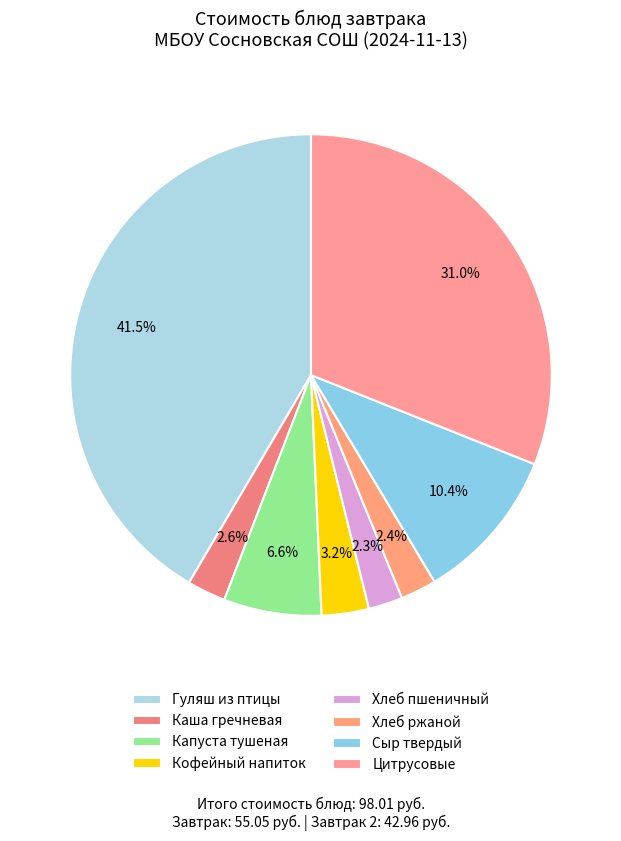

To the nearest percent, what portion does Кофейный напиток represent?

3%